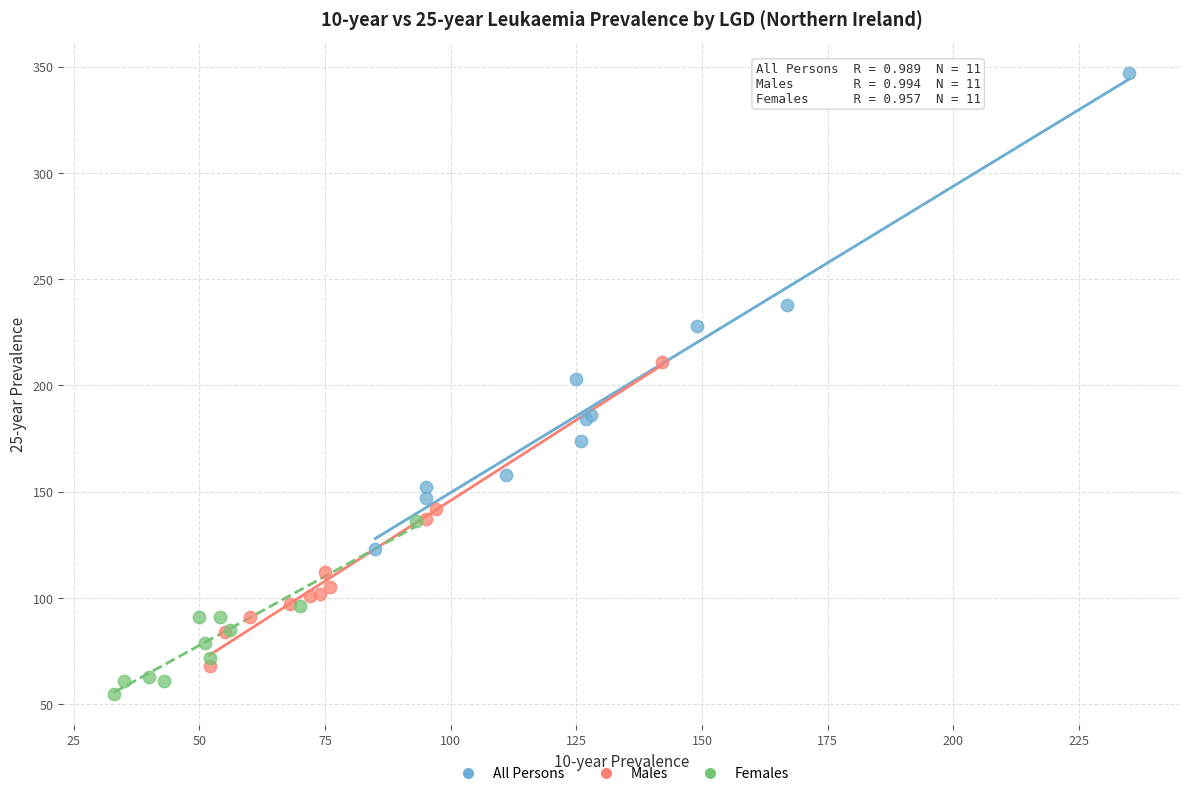

Which series has the largest Y range (max minus min)?

All Persons